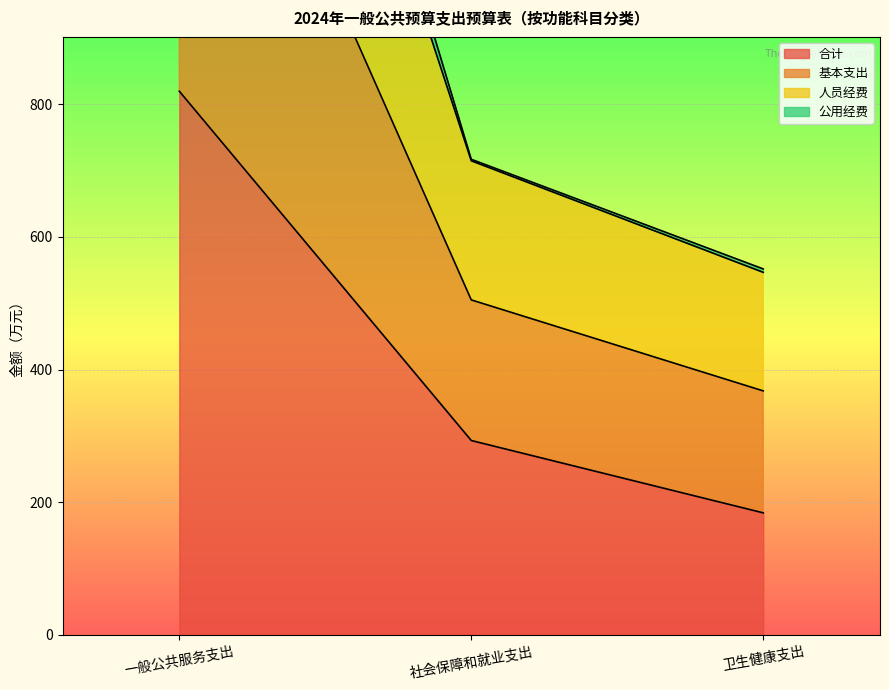

What position from the right is 社会保障和就业支出?

2